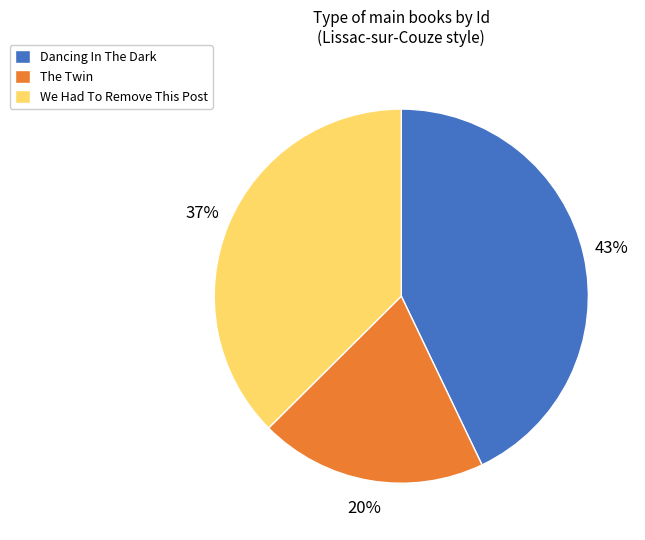

The We Had To Remove This Post slice represents 45% of the pie. True or false?

False